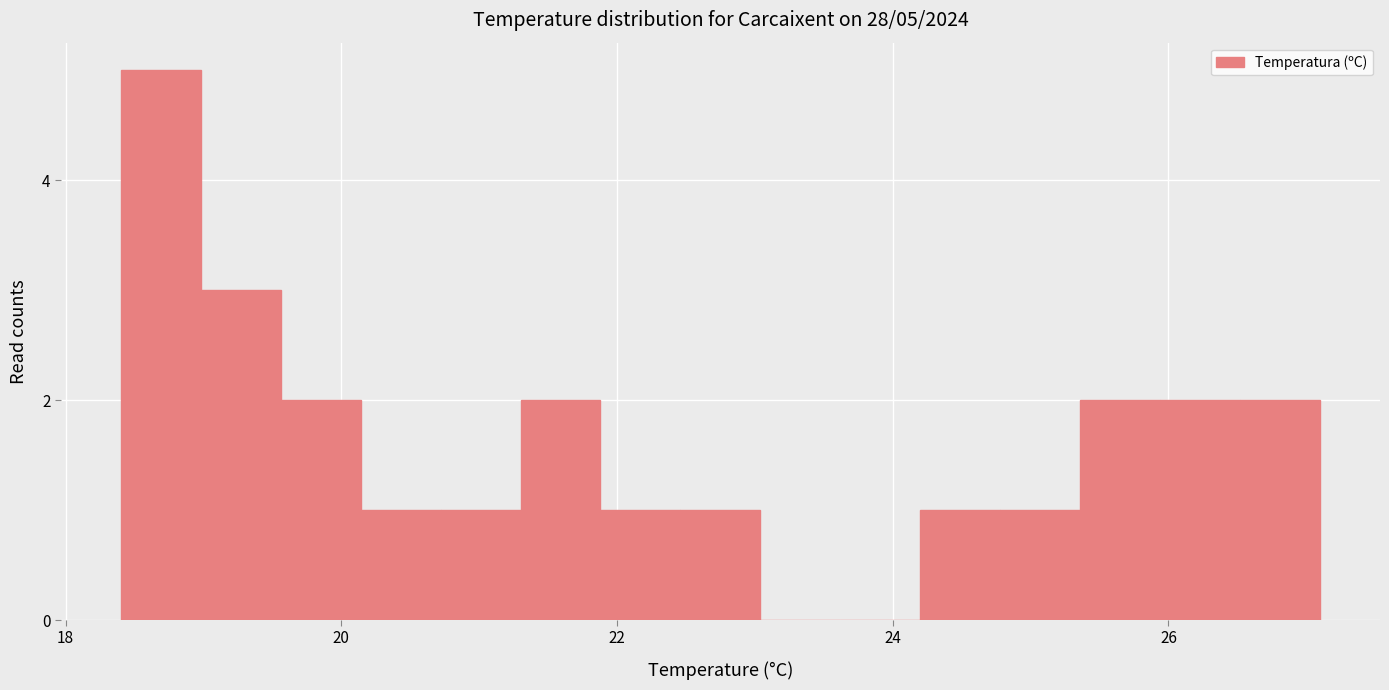

Read against the x-axis, roughly where is the centre of the tallest bar?

18.6